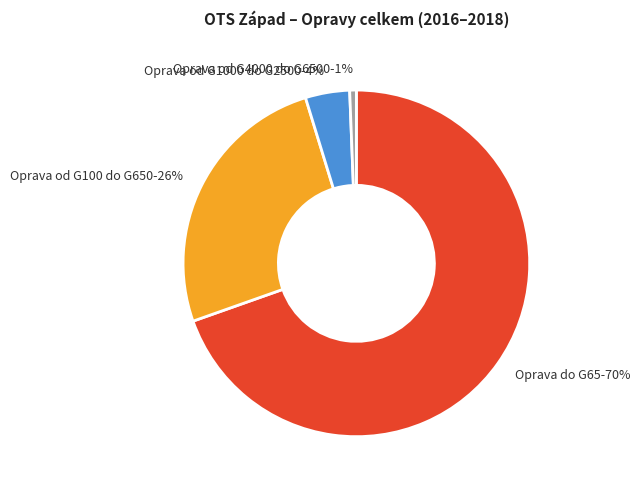

To the nearest percent, what is the difference between the Oprava od G1000 do G2500 and Oprava od G100 do G650 slice percentages?

22%